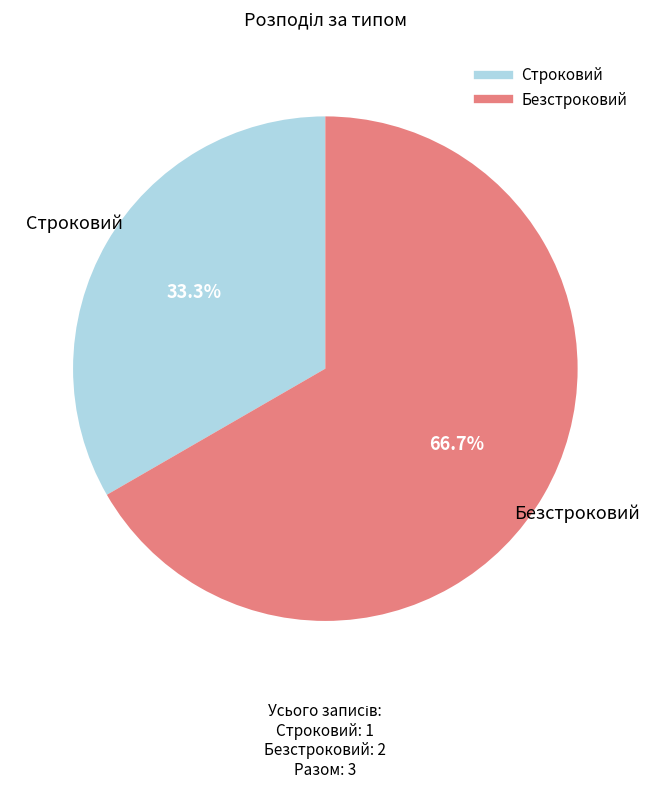

To the nearest percent, what percentage of the pie is Безстроковий?

67%